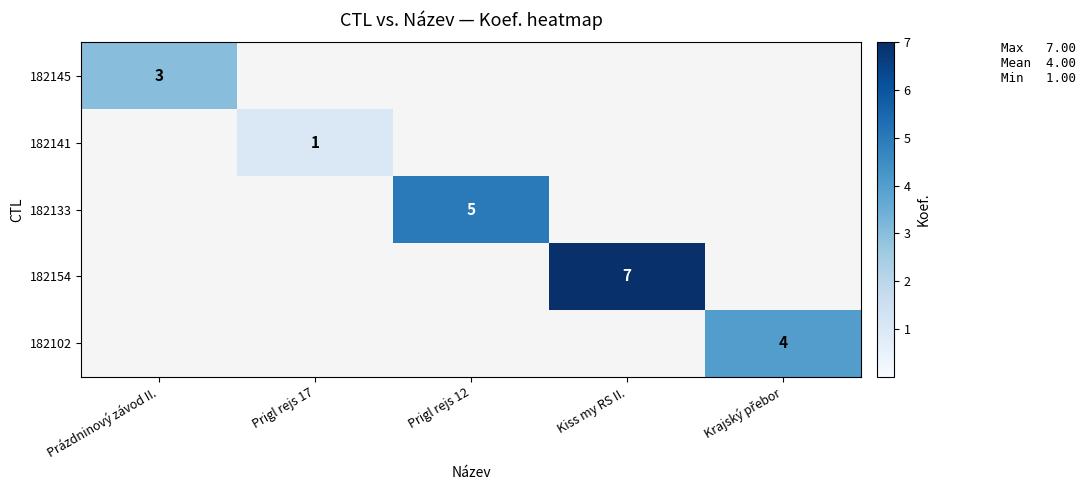

The value of 182133 at Prigl rejs 12 is 5. True or false?

True